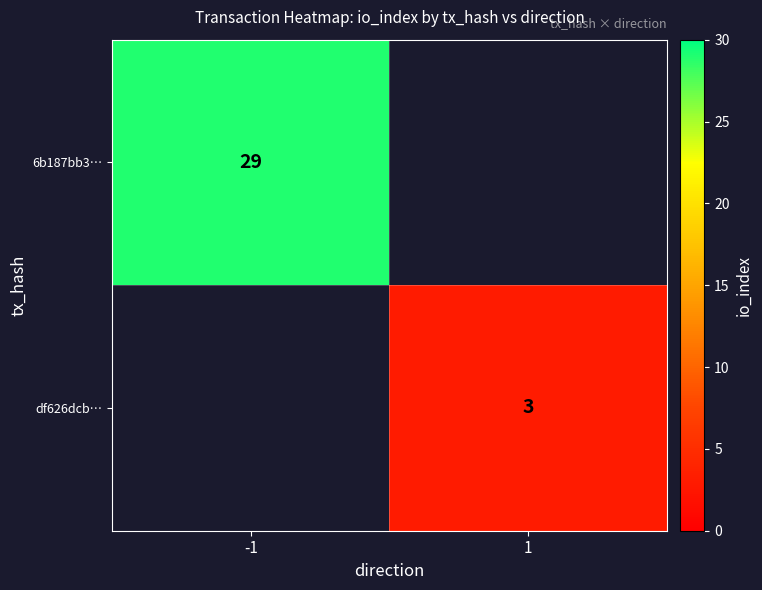

Is the value of df626dcb… at 1 greater than the value of 6b187bb3… at -1?

No